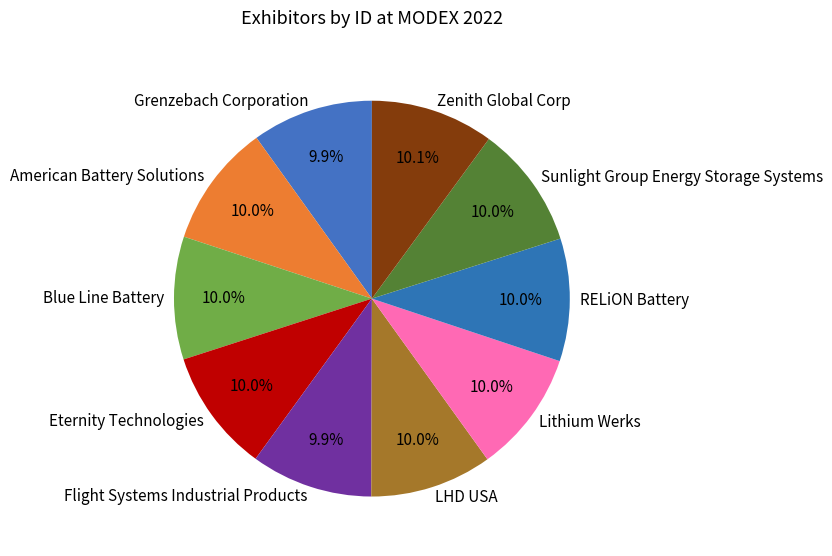

What percentage is the LHD USA slice, to the nearest percent?

10%